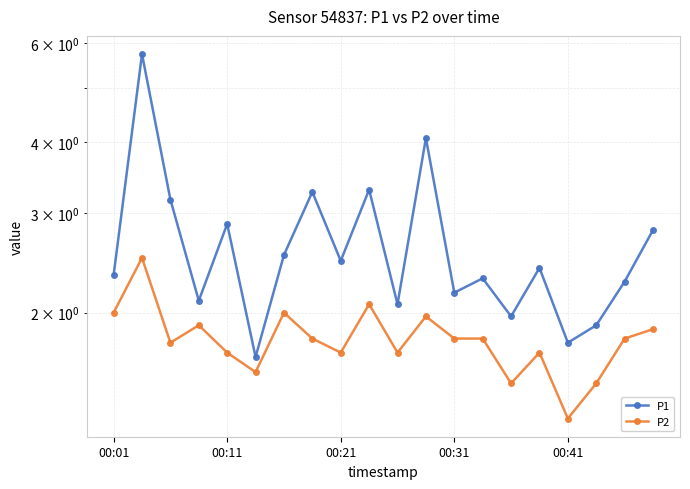

What is the total value across all series at 00:01?

4.3